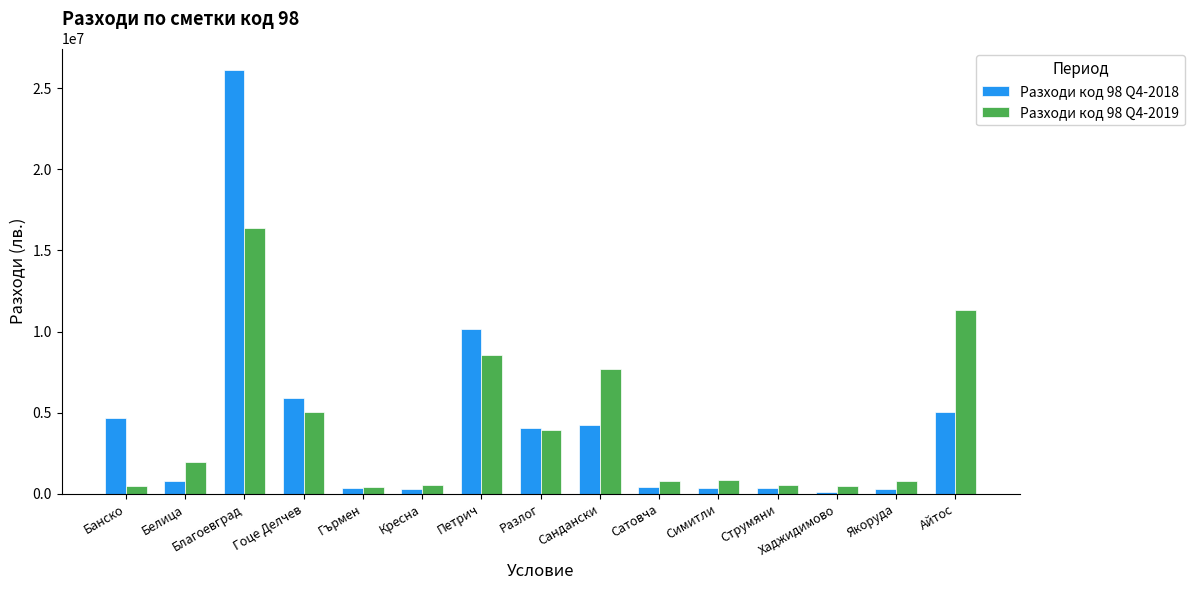

What is the sum of the Разходи код 98 Q4-2018 values at Струмяни and Благоевград?

26508183